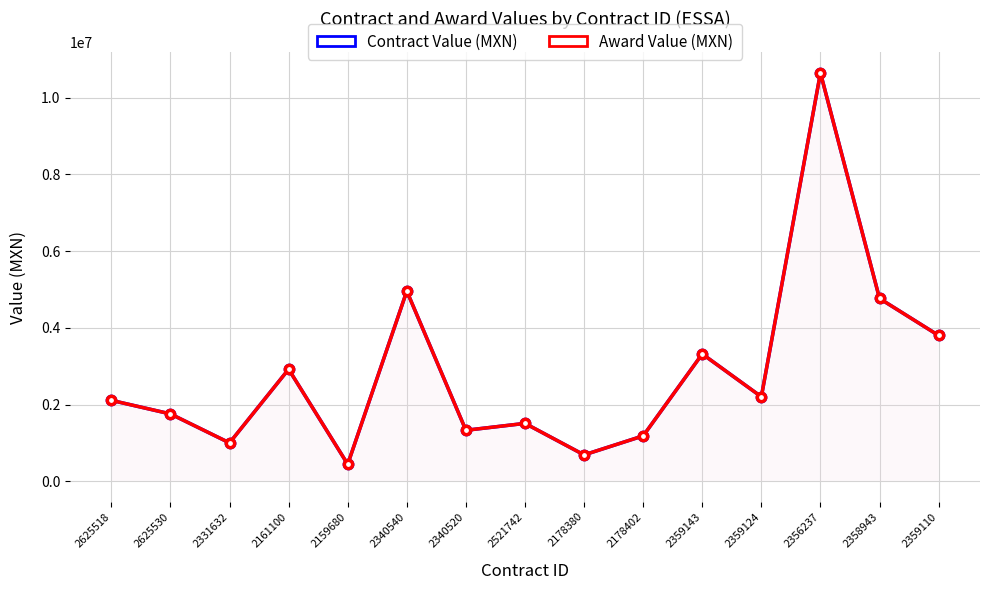

At which category does the chart reach its minimum across all series?

2159680